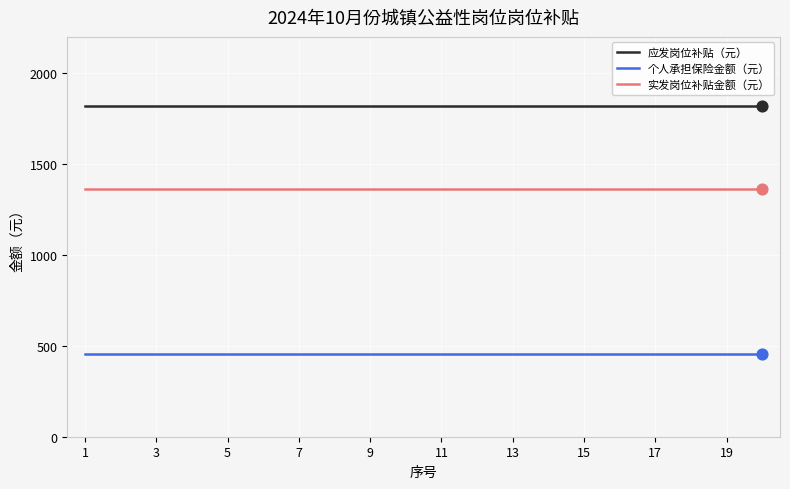

True or false: 个人承担保险金额（元） and 实发岗位补贴金额（元） cross at least once.

False